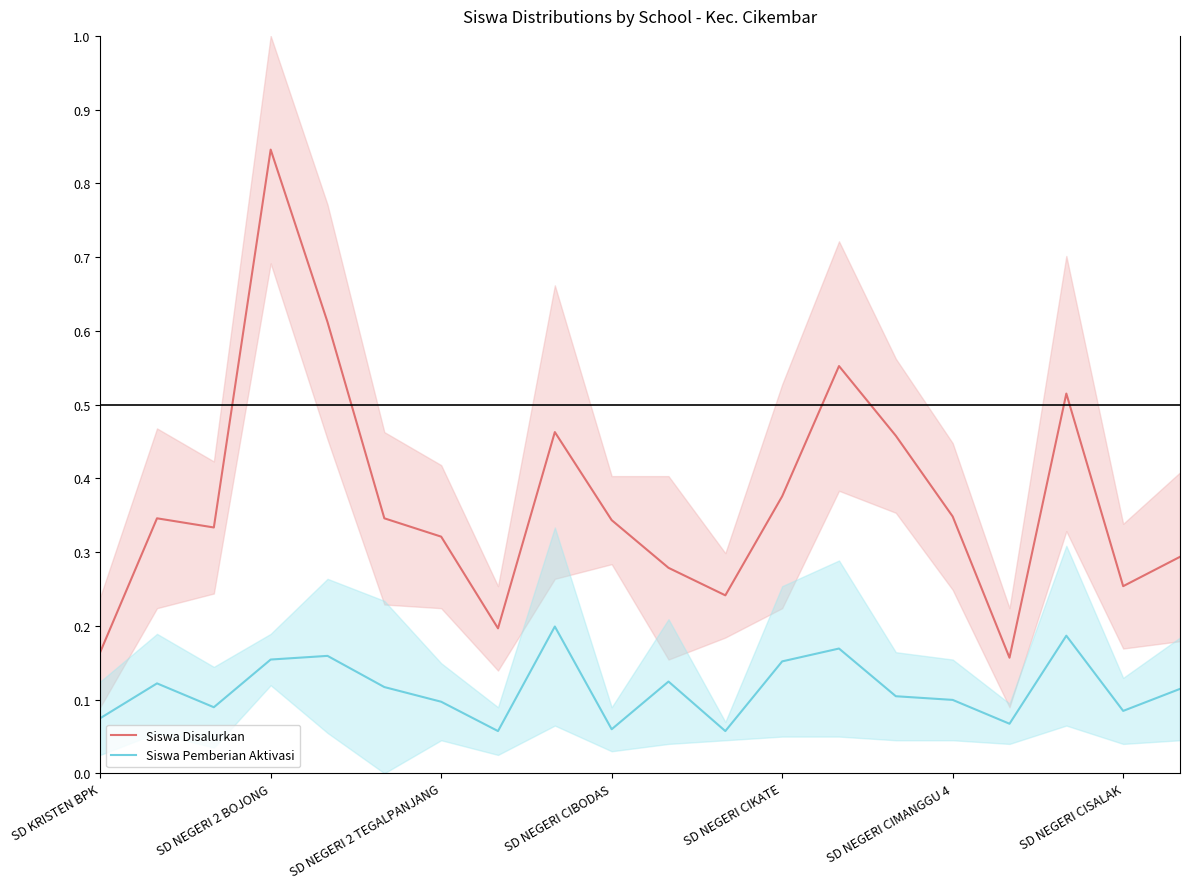

Reading right to left, transcribe all the data shown in this chart.

Siswa Disalurkan: 0.3	0.3	0.5	0.2	0.3	0.5	0.6	0.4	0.2	0.3	0.3	0.5	0.2	0.3	0.3	0.6	0.8	0.3	0.3	0.2
Siswa Pemberian Aktivasi: 0.1	0.1	0.2	0.1	0.1	0.1	0.2	0.2	0.1	0.1	0.1	0.2	0.1	0.1	0.1	0.2	0.2	0.1	0.1	0.1